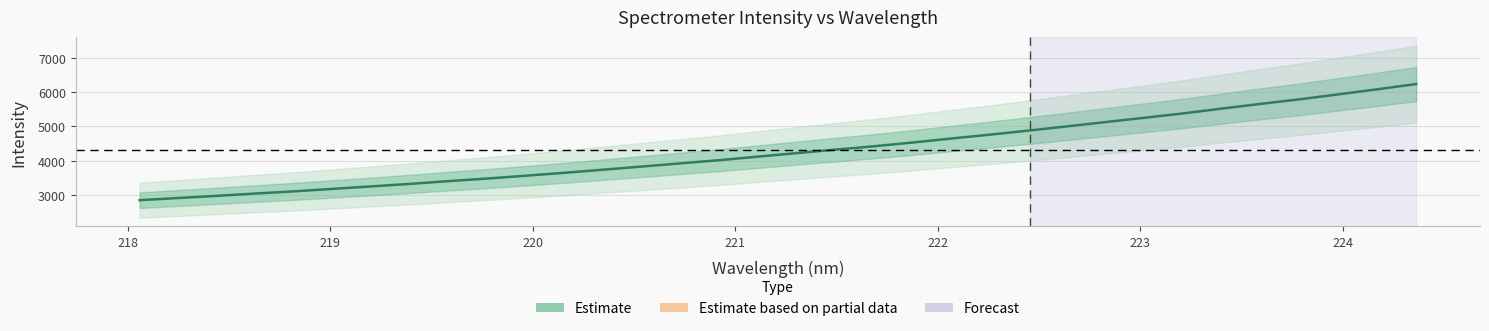

True or false: there are more than 0 points higher than both neighbors.

False